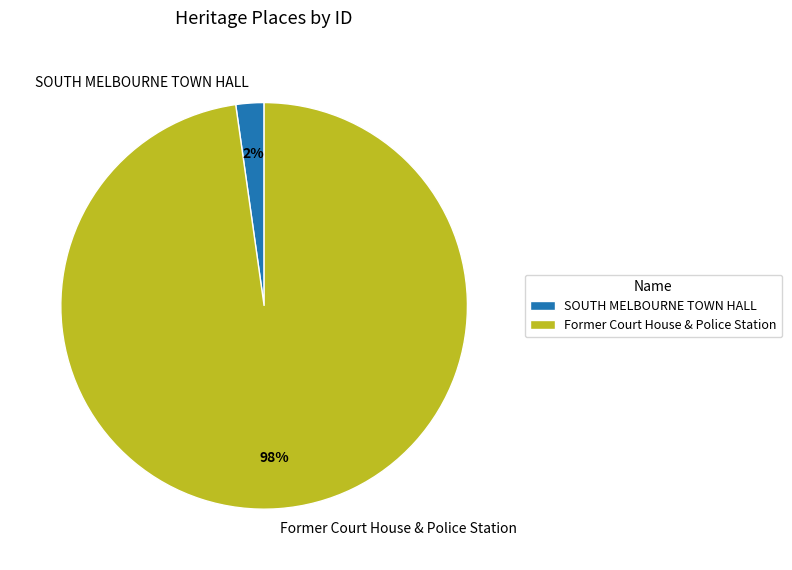

What percentage is the SOUTH MELBOURNE TOWN HALL slice, to the nearest percent?

2%